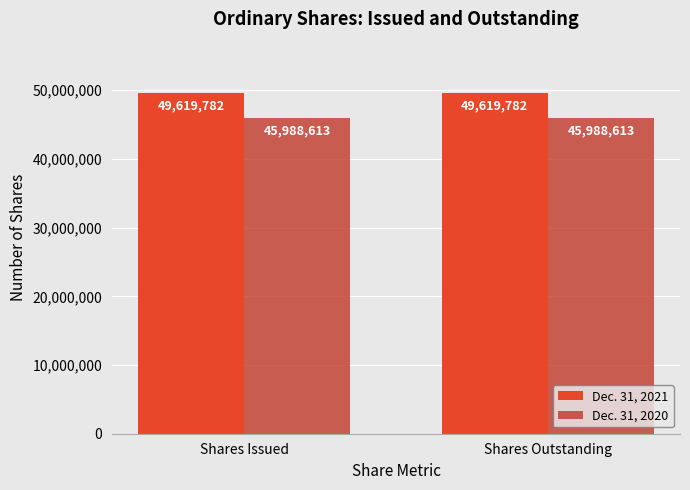

What is the highest value of the Dec. 31, 2020 series?

45988613